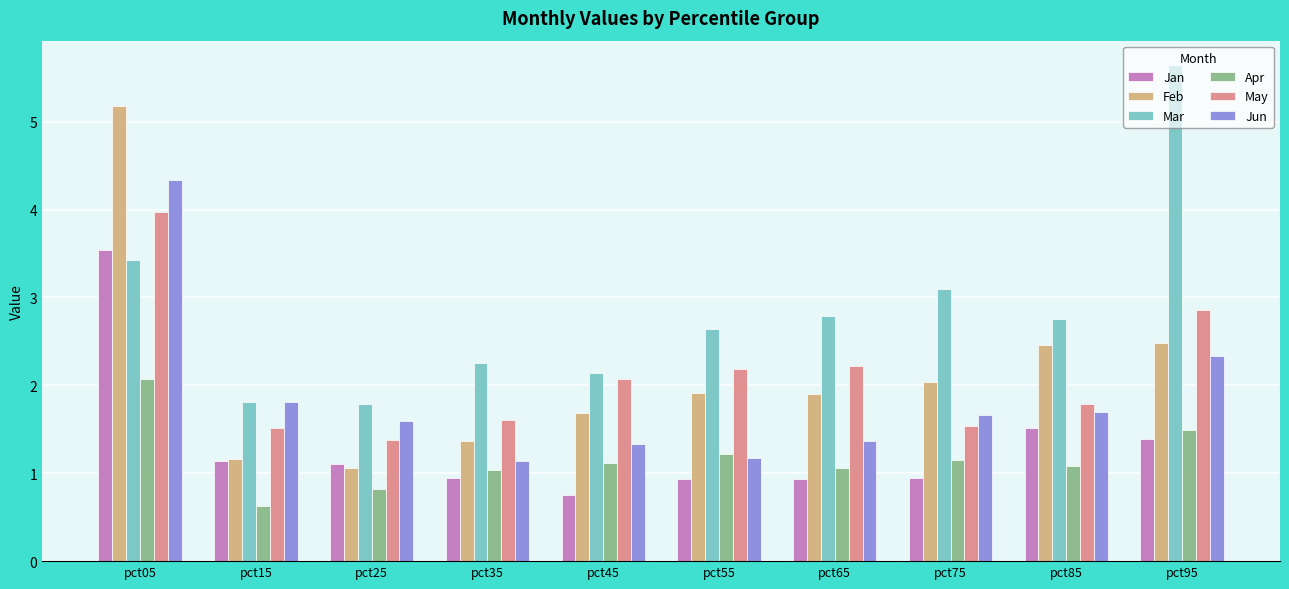

List the series in order of their peak value, highest first.

Mar, Feb, Jun, May, Jan, Apr